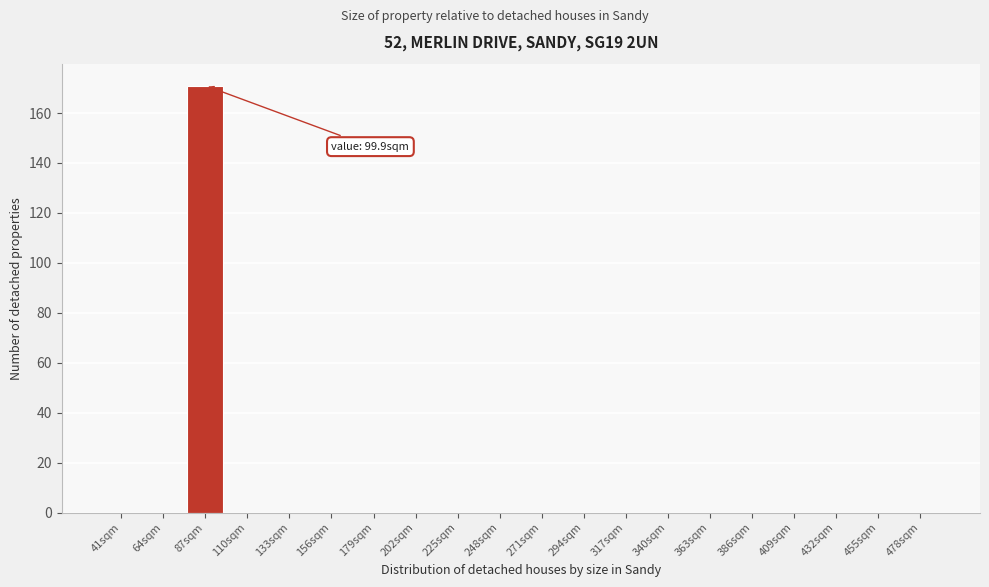

Reading left to right, what are all the values shown in this chart?

41sqm=0	64sqm=0	87sqm=171	110sqm=0	133sqm=0	156sqm=0	179sqm=0	202sqm=0	225sqm=0	248sqm=0	271sqm=0	294sqm=0	317sqm=0	340sqm=0	363sqm=0	386sqm=0	409sqm=0	432sqm=0	455sqm=0	478sqm=0